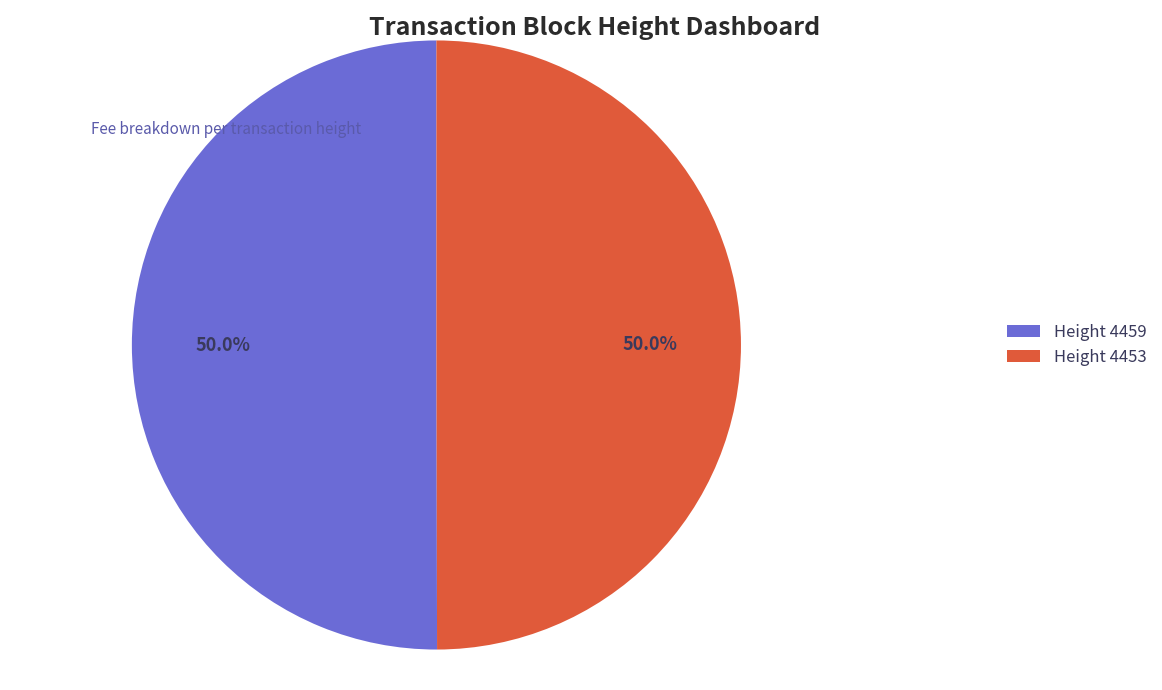

How many slices are in this pie chart?

2